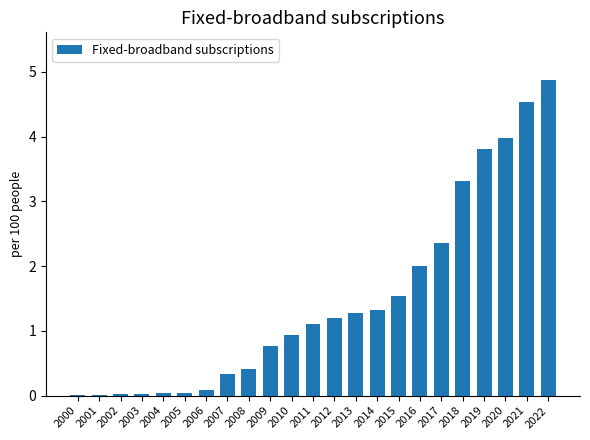

What is the maximum value shown in the chart?

4.9